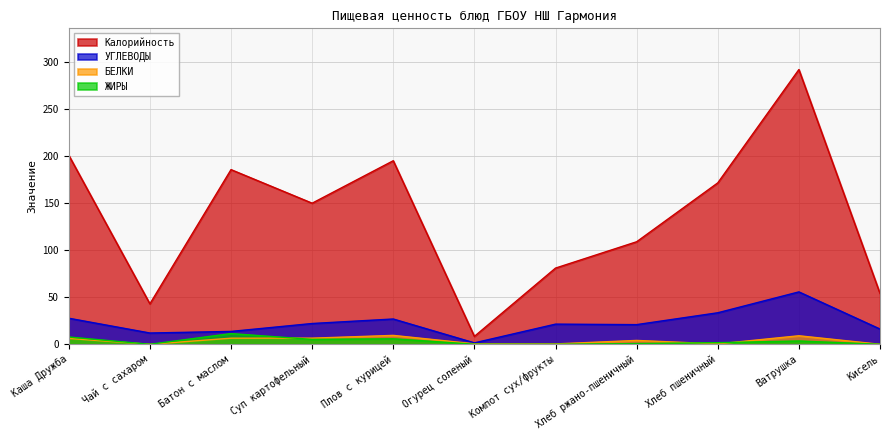

What is the greatest value displayed?

292.1